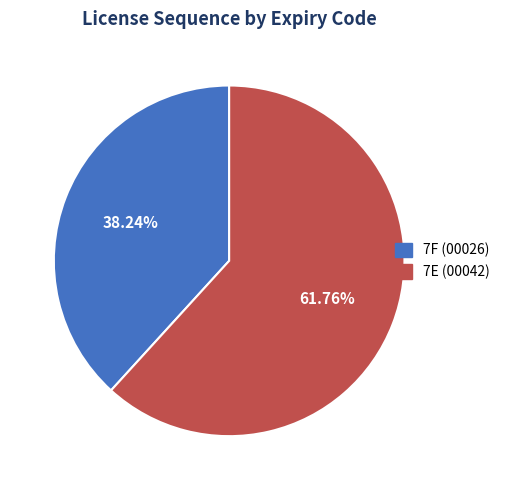

Rank the categories by value from highest to lowest.

7E, 7F